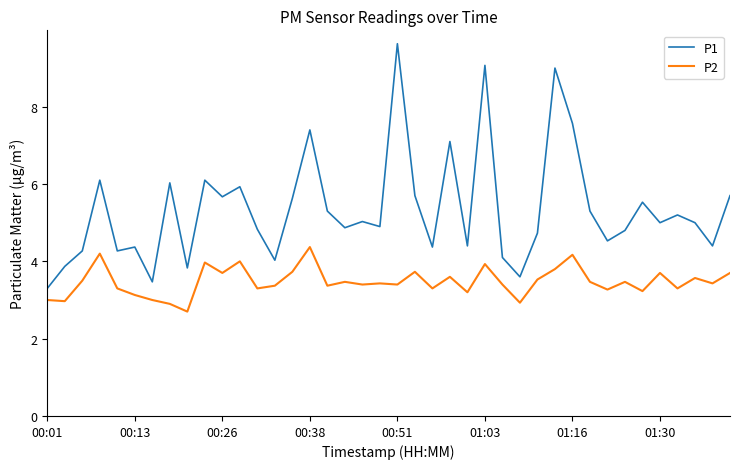

Count the number of categories in the chart.

40